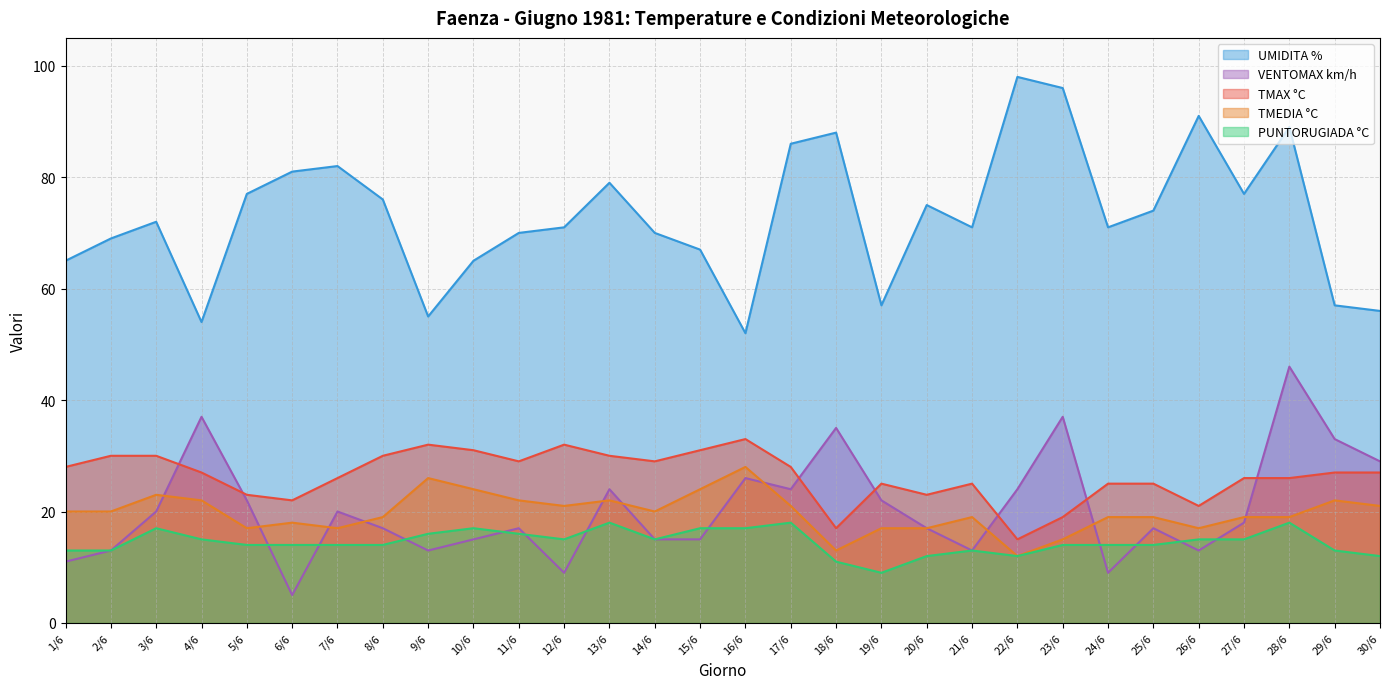

What is the sum of all TMAX °C values?

792